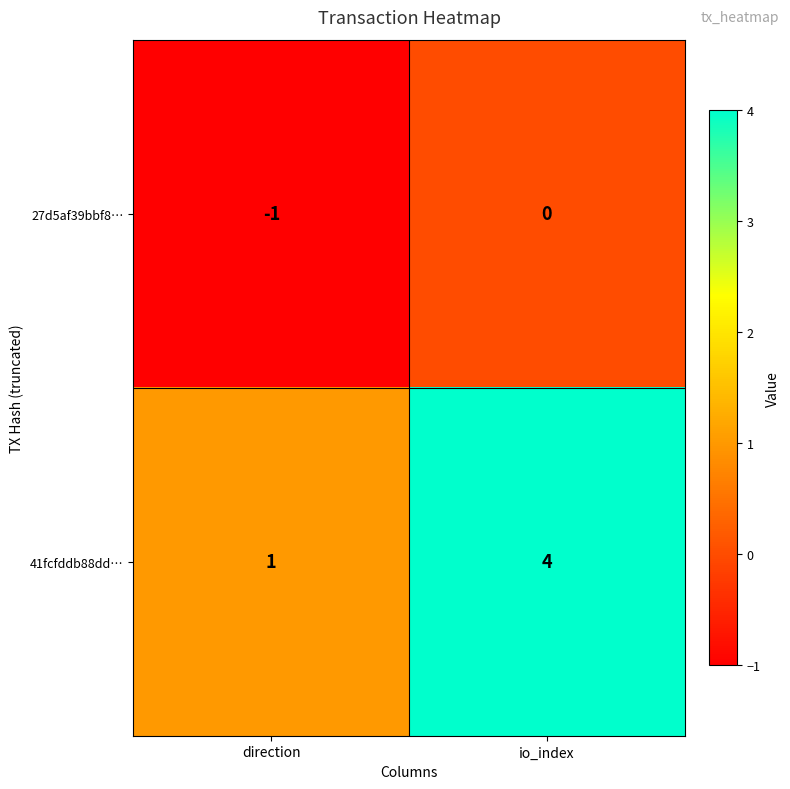

Which series has the largest range (max minus min)?

41fcfddb88dd…